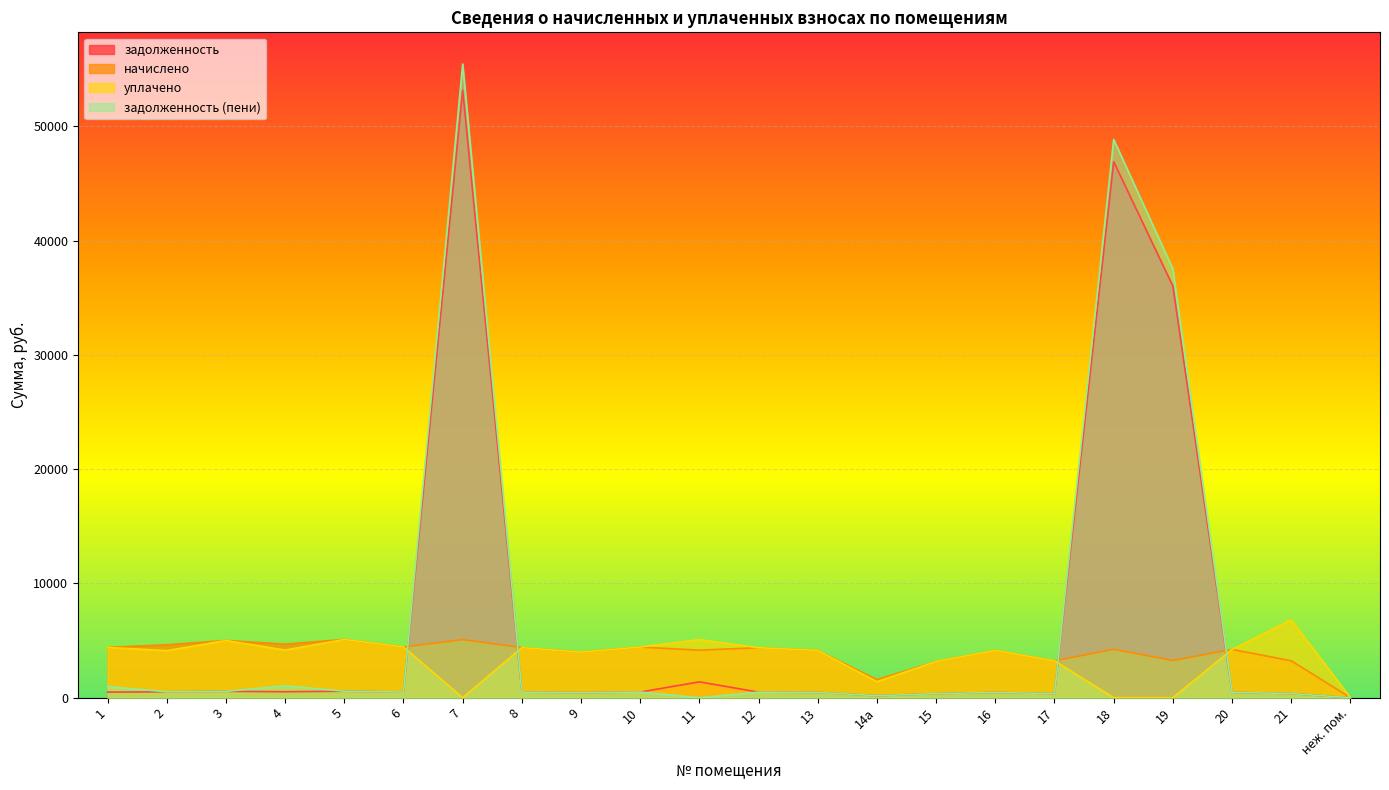

Reading left to right, transcribe all the data shown in this chart.

задолженность: 1=489.2	2=514.6	3=556.0	4=521.0	5=566.0	6=492.9	7=53145.4	8=486.5	9=443.1	10=492.4	11=1387.5	12=486.0	13=460.0	14а=175.8	15=353.1	16=459.0	17=358.3	18=46905.9	19=36024.6	20=469.6	21=358.8	неж. пом.=0.0
начислено: 1=4402.7	2=4631.7	3=5003.7	4=4688.9	5=5094.4	6=4436.1	7=5084.8	8=4378.9	9=3987.7	10=4431.3	11=4159.4	12=4374.1	13=4140.4	14а=1578.9	15=3172.1	16=4130.8	17=3224.5	18=4235.8	19=3253.1	20=4226.2	21=3229.3	неж. пом.=0.0
уплачено: 1=4402.7	2=4117.0	3=5003.7	4=4167.9	5=5094.4	6=4436.1	7=0.0	8=4378.9	9=3987.7	10=4431.3	11=5084.6	12=4374.1	13=4140.4	14а=1403.4	15=3172.1	16=4130.8	17=3224.5	18=0.0	19=0.0	20=4226.2	21=6818.5	неж. пом.=0.0
задолженность (пени): 1=978.4	2=514.6	3=556.0	4=1042.0	5=566.0	6=492.9	7=55453.0	8=486.5	9=443.1	10=492.4	11=0.0	12=486.0	13=460.0	14а=175.7	15=352.4	16=459.0	17=358.3	18=48853.9	19=37520.7	20=469.6	21=362.4	неж. пом.=0.0